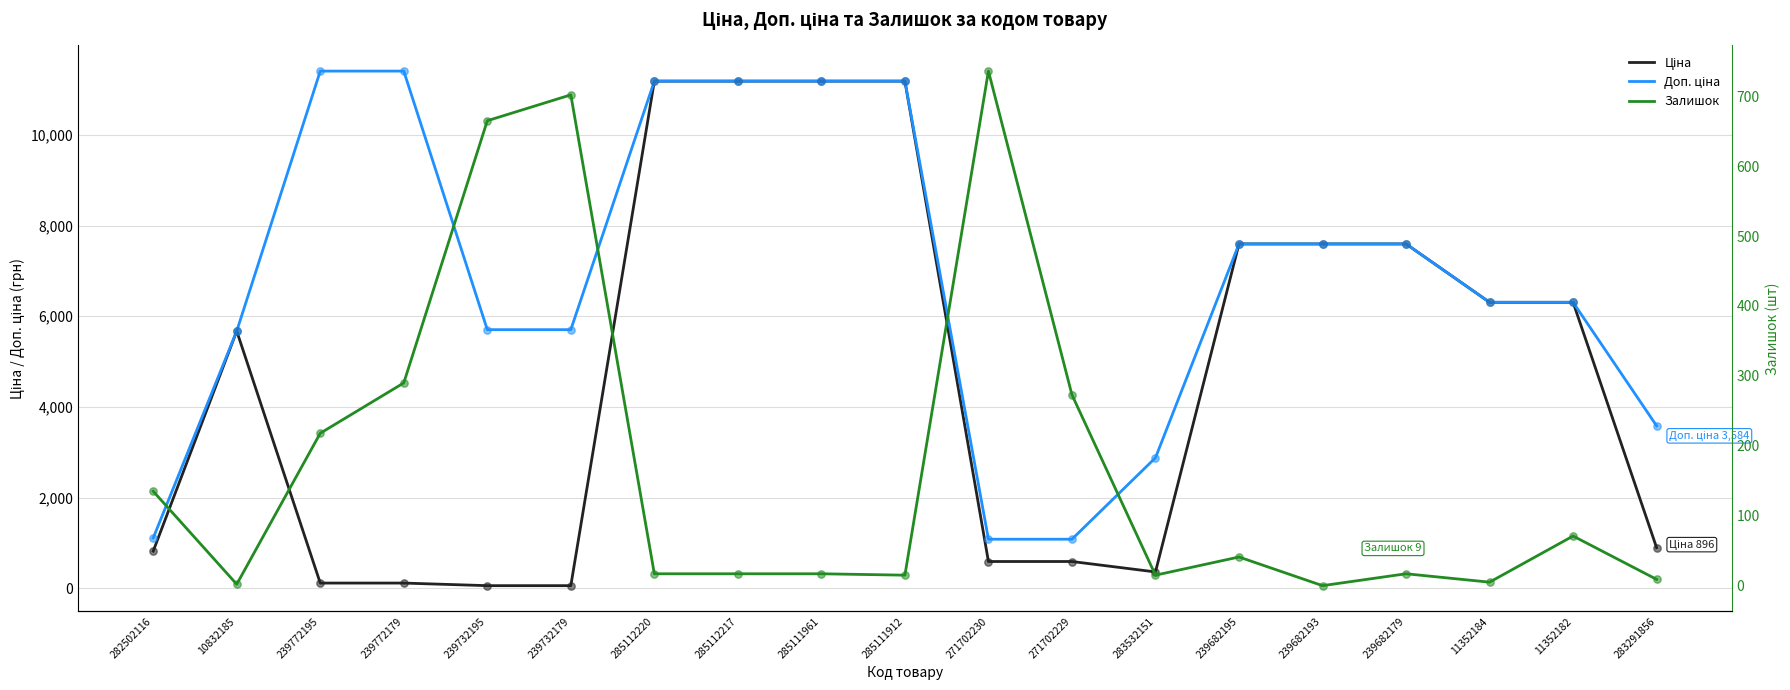

Which series contains the lowest Y value?

Залишок